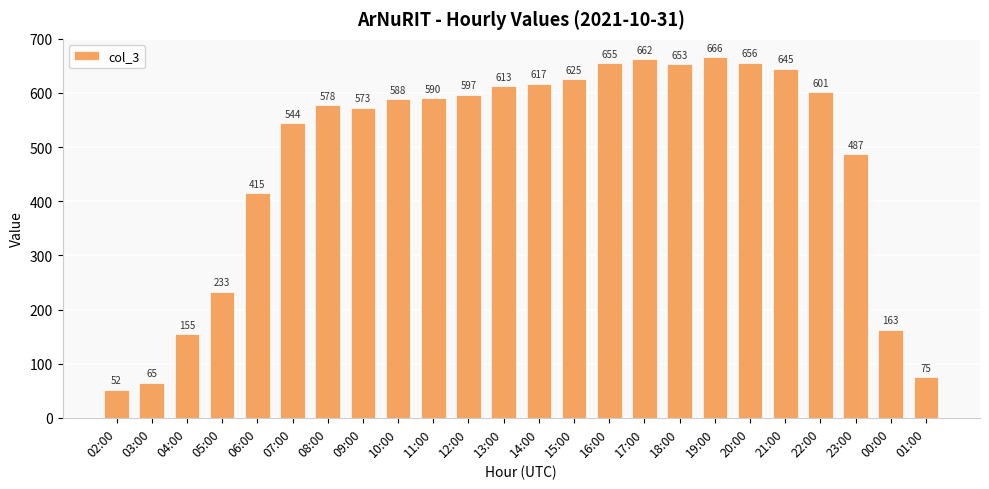

What is the label of the 24th bar from the left?

01:00